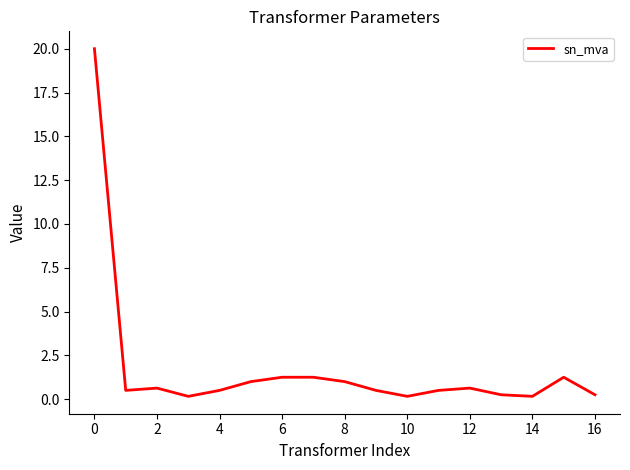

What is the difference between the maximum and minimum values?

19.8